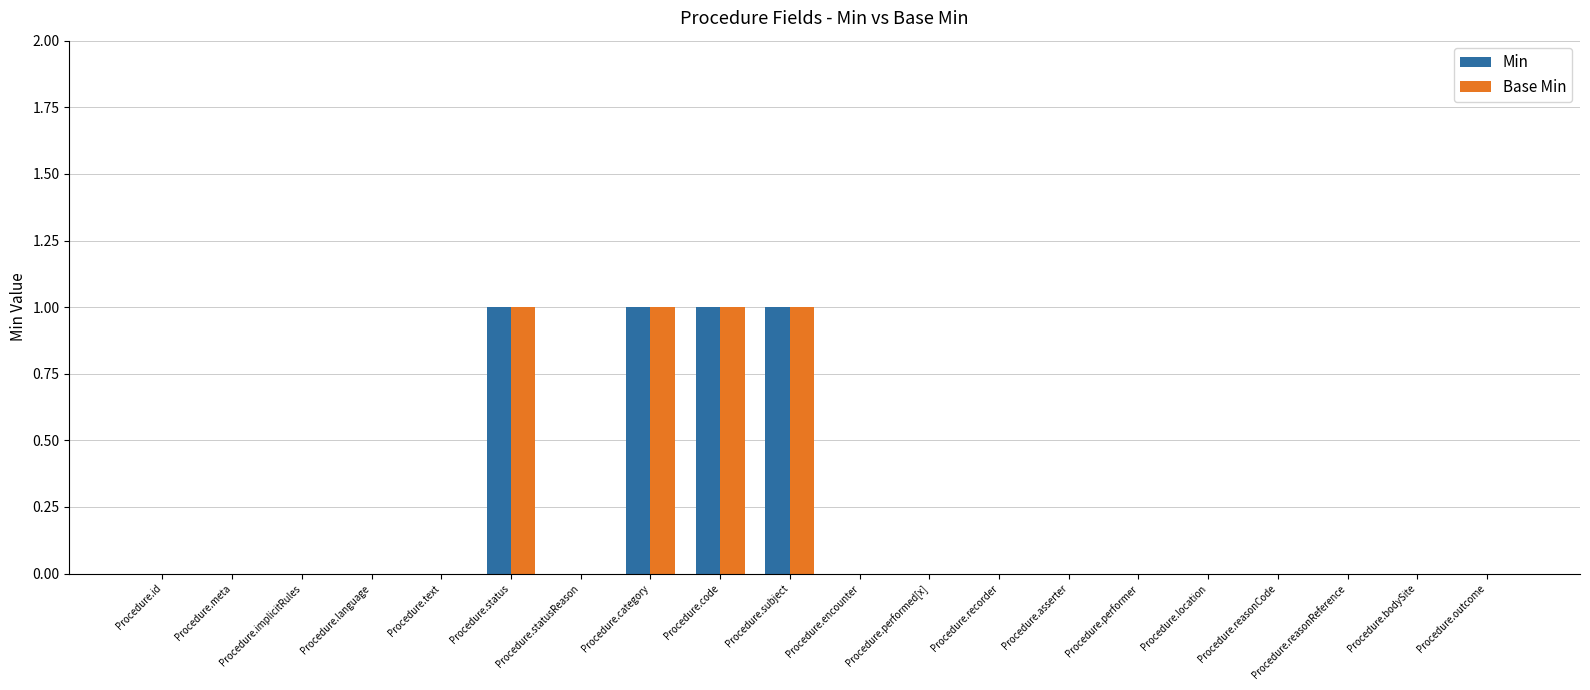

What is the sum of all Min values?

4